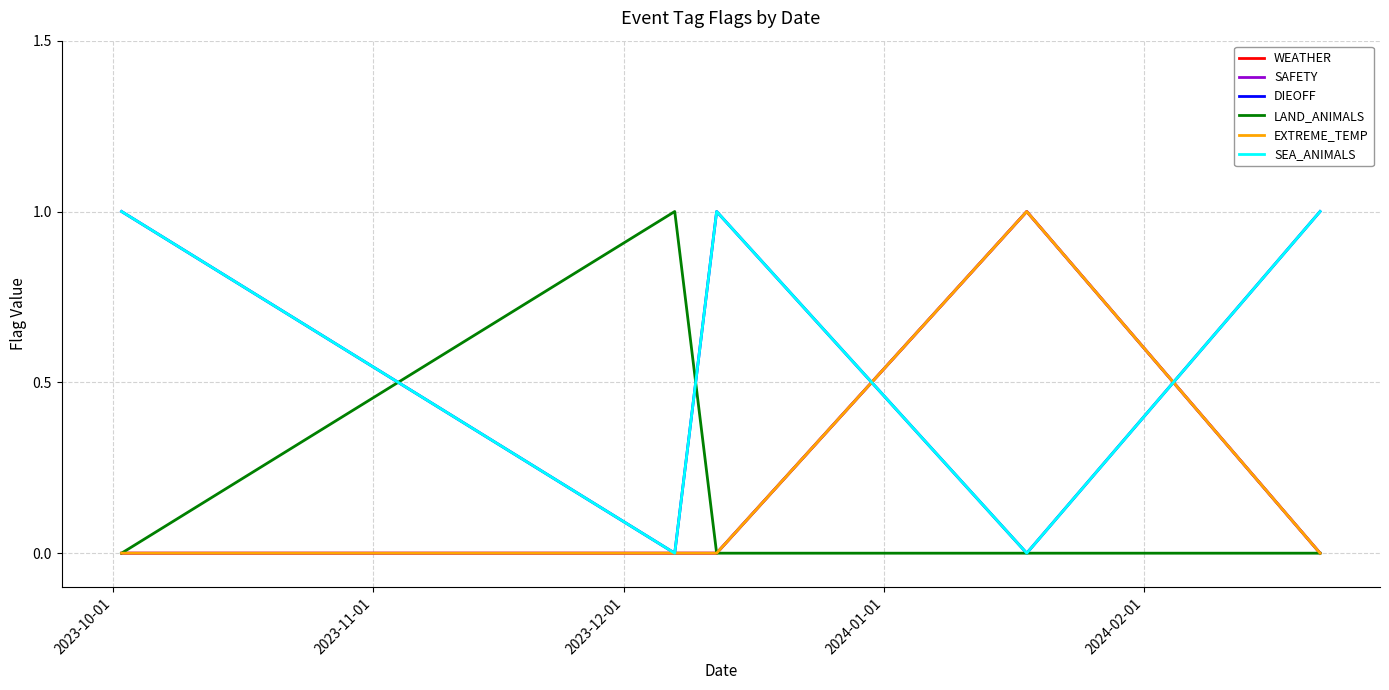

Does the chart have visible grid lines?

Yes